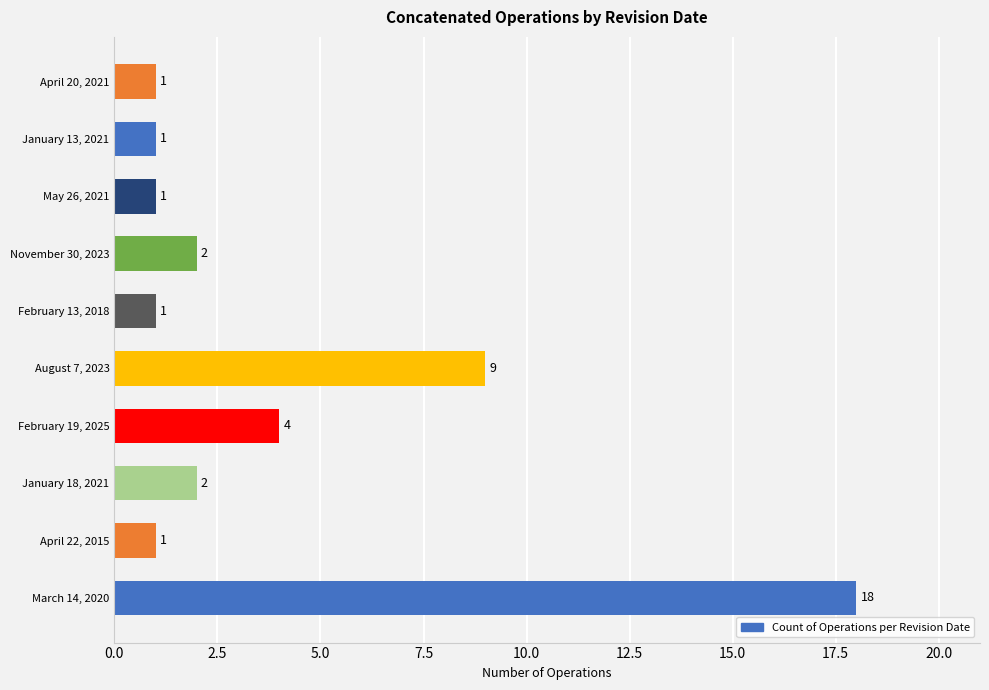

At which label is the value closest to 9?

August 7, 2023